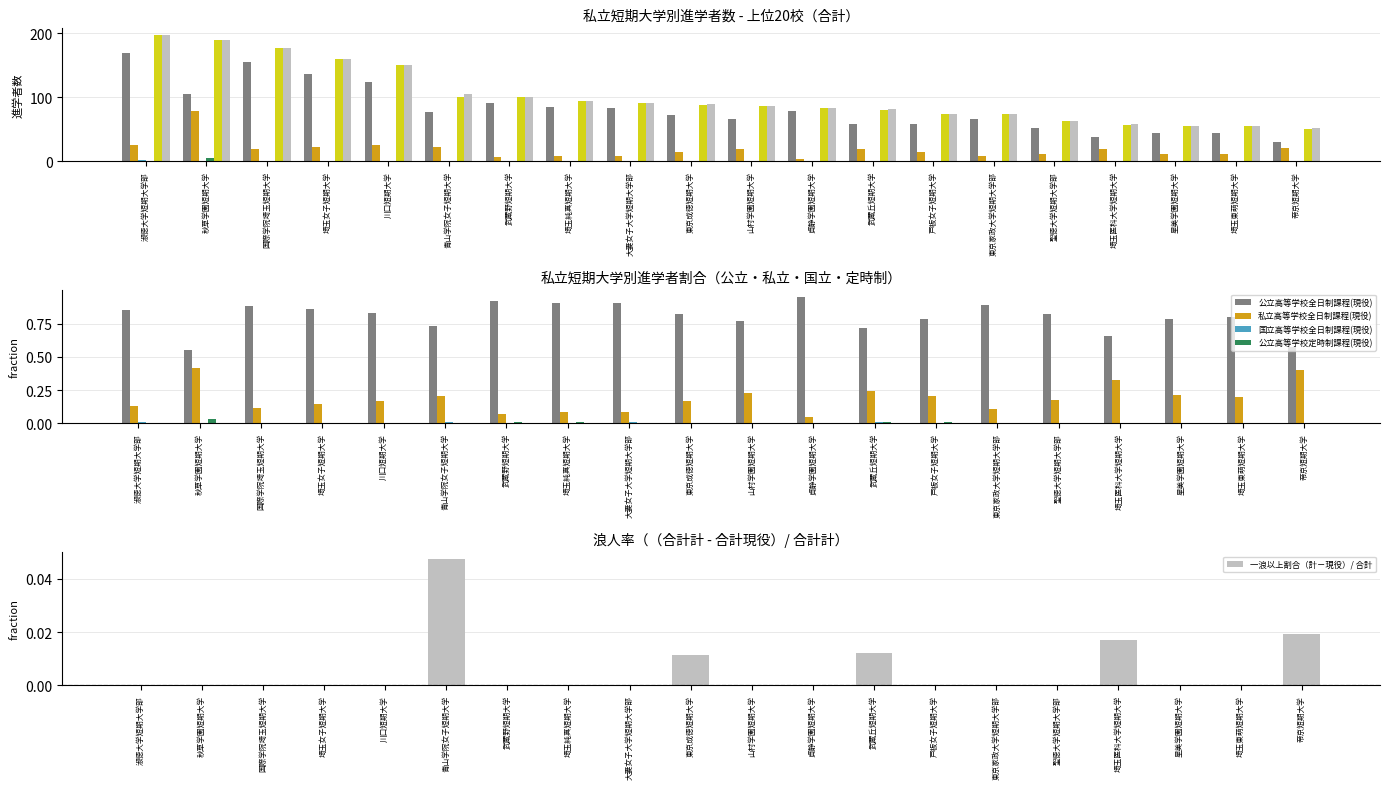

List the series in order of their peak value, lowest first.

国立高等学校全日制課程(現役), 公立高等学校定時制課程(現役), 私立高等学校全日制課程(現役), 公立高等学校全日制課程(現役), 合計(現役), 合計(計)